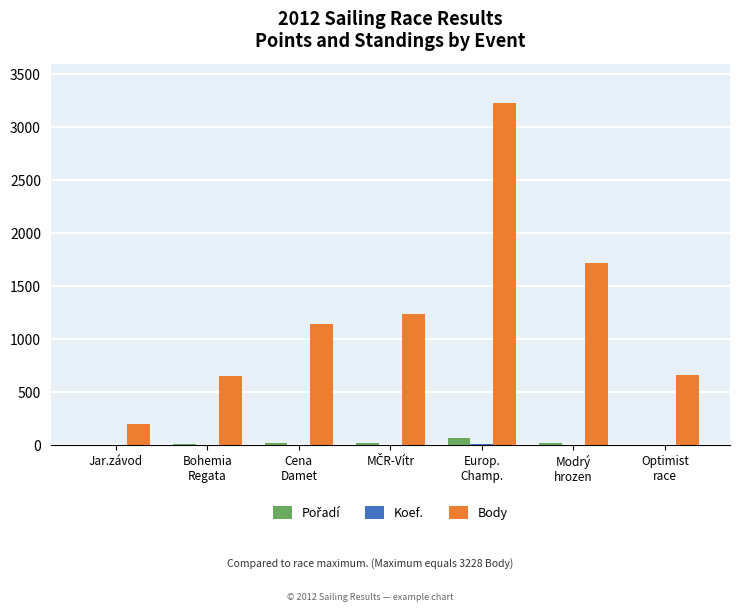

True or false: Body has a value of 653 at Bohemia
Regata.

True